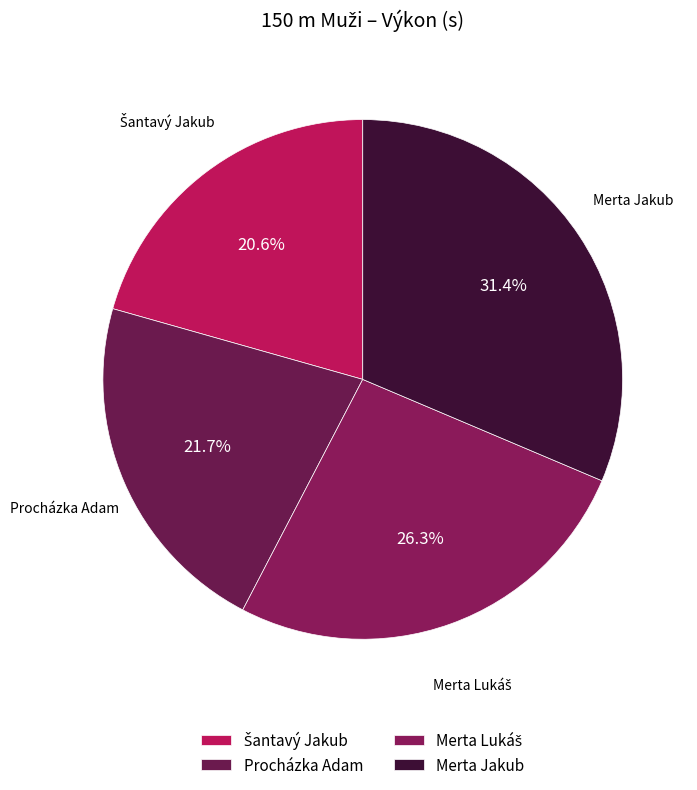

To the nearest percent, what is the difference between the largest and smallest slice percentages?

11%